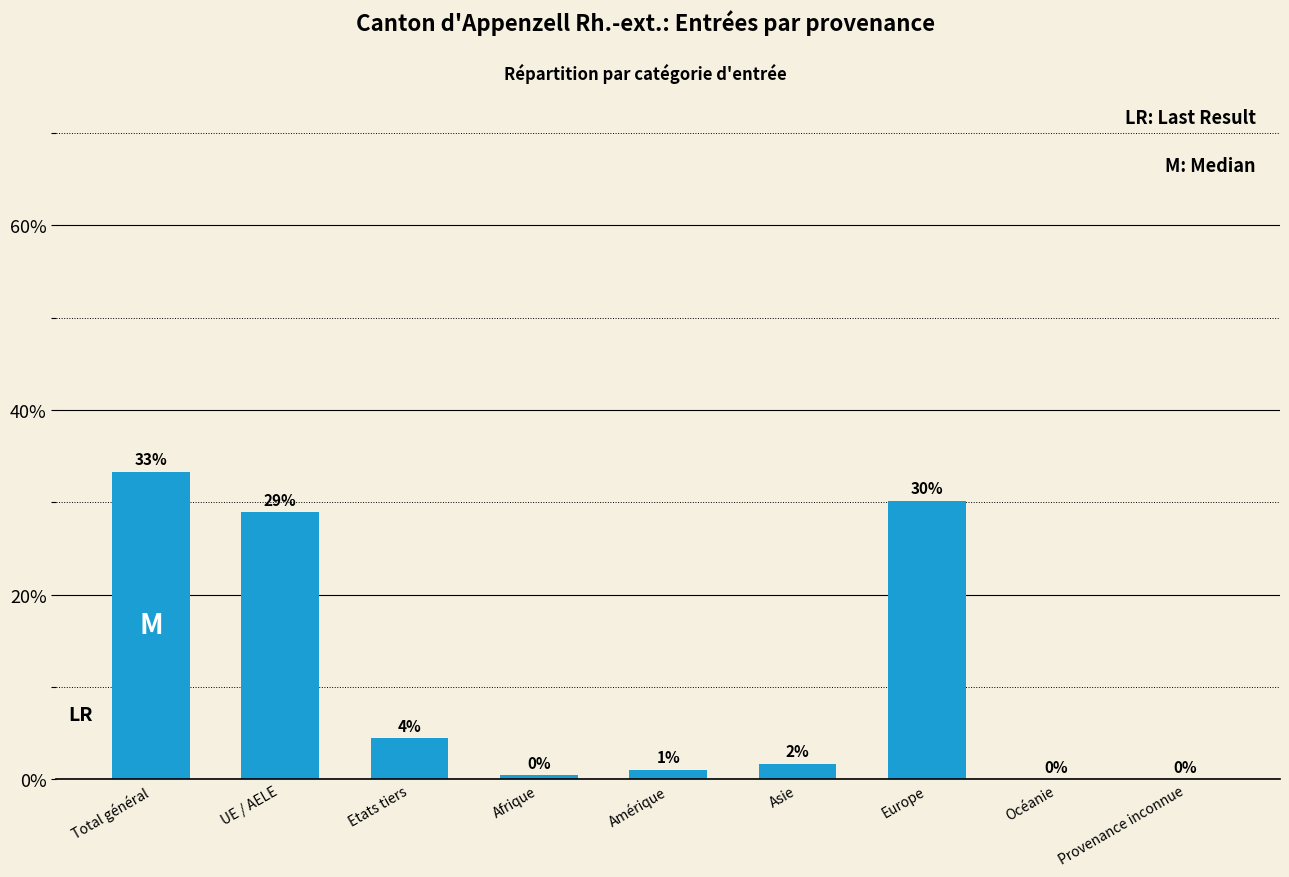

Are the bars horizontal?

No